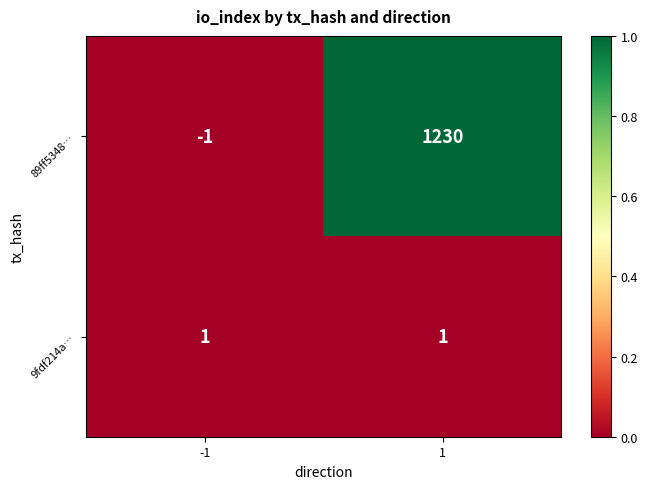

List the labels in order of 89ff5348… value, smallest first.

-1, 1